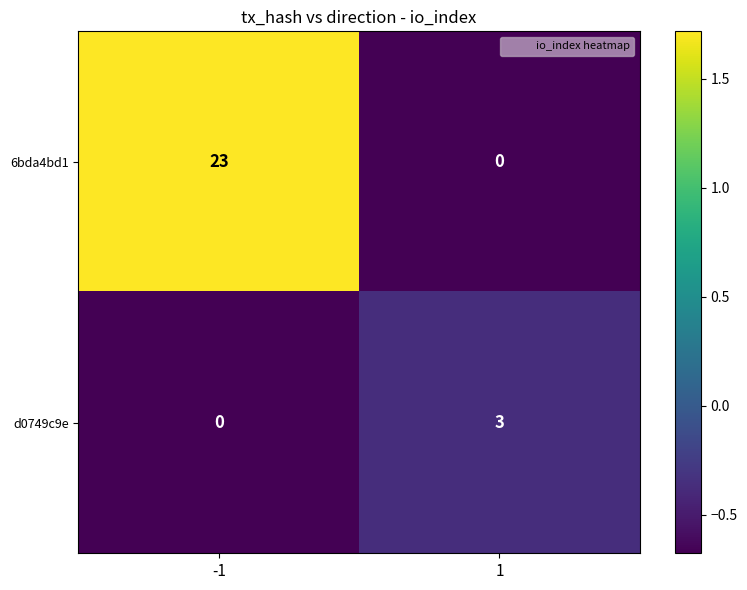

What is the maximum value for 6bda4bd1?

23